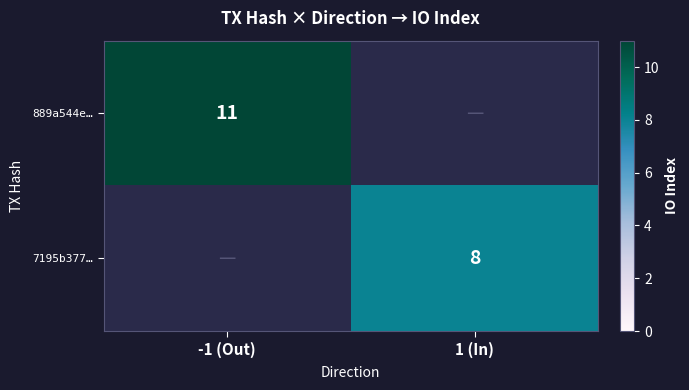

Is it true that 889a544e… equals 2 at -1 (Out)?

False